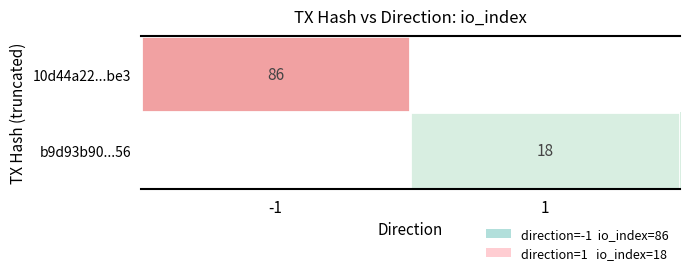

True or false: b9d93b90...56 has a value of 6 at 1.

False